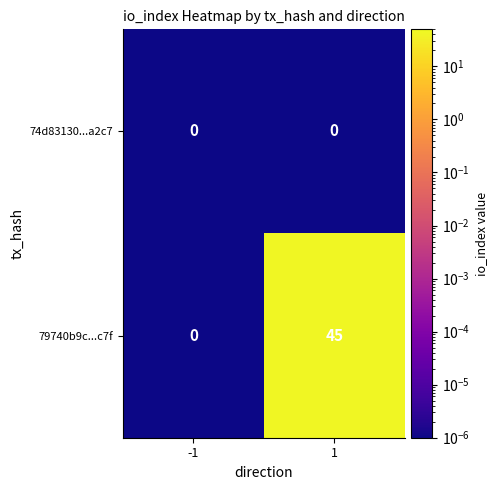

Which series has the widest spread of values?

79740b9c...c7f